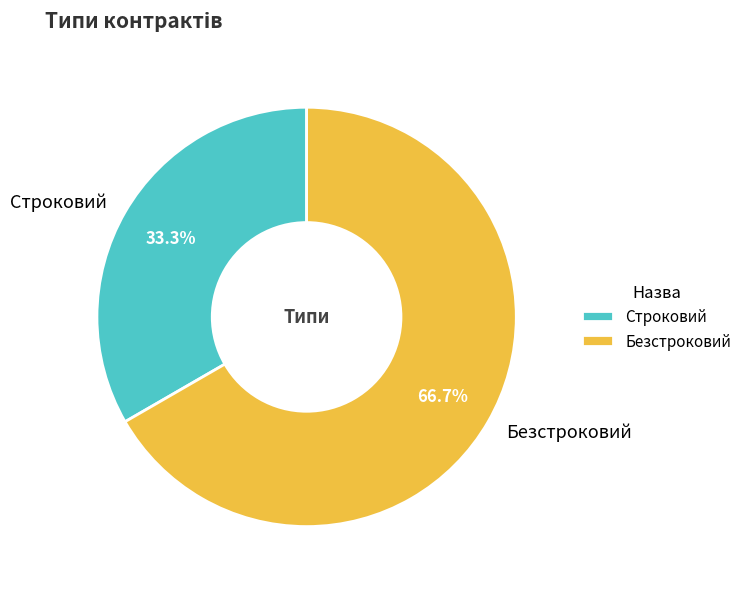

What percentage do Строковий and Безстроковий together represent?

100.0%